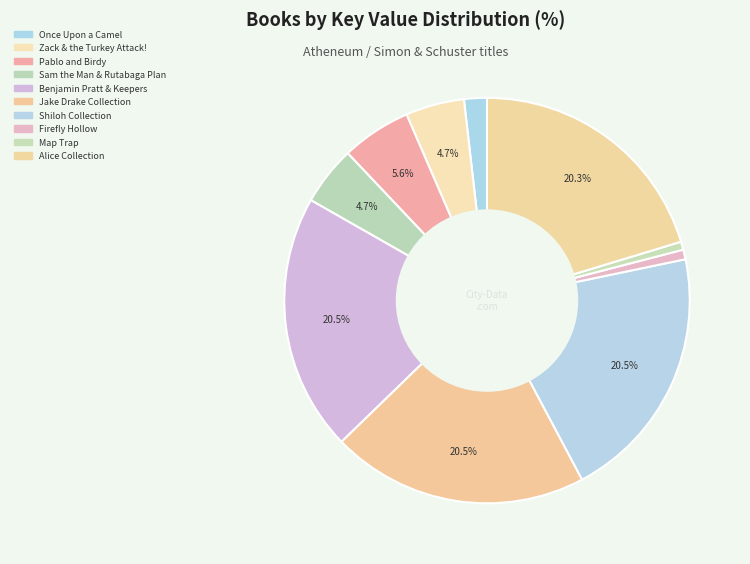

Which slice is the largest?

Benjamin Pratt & the Keepers